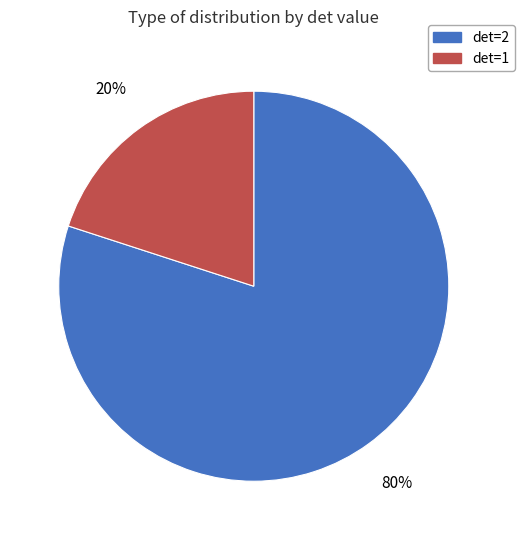

Which has a higher value, det=1 or det=2?

det=2